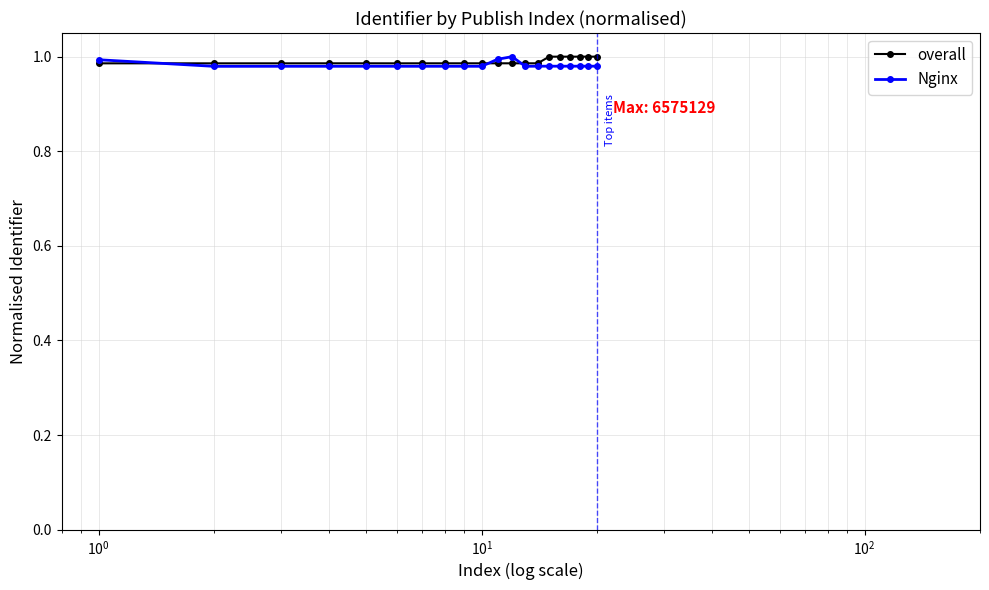

At how many categories does at least one series exceed 0?

20